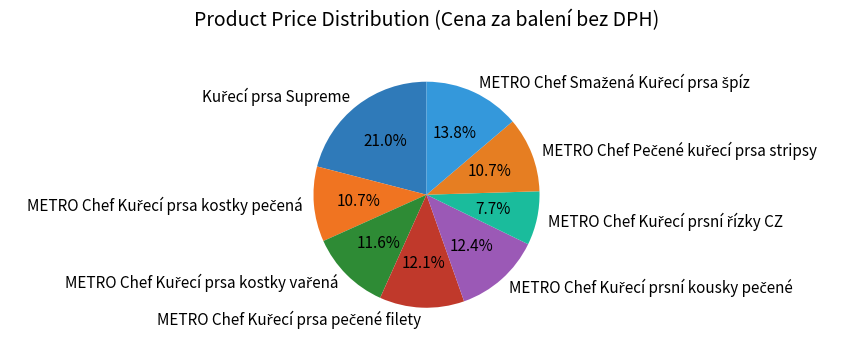

Does any single category account for the majority?

No